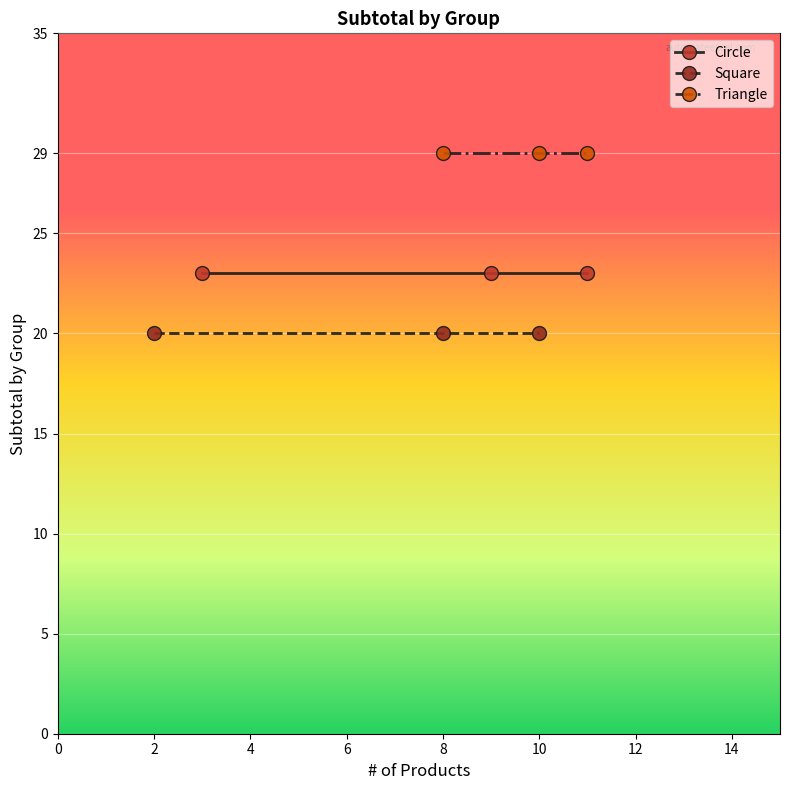

What is the sum of all Circle values?

69